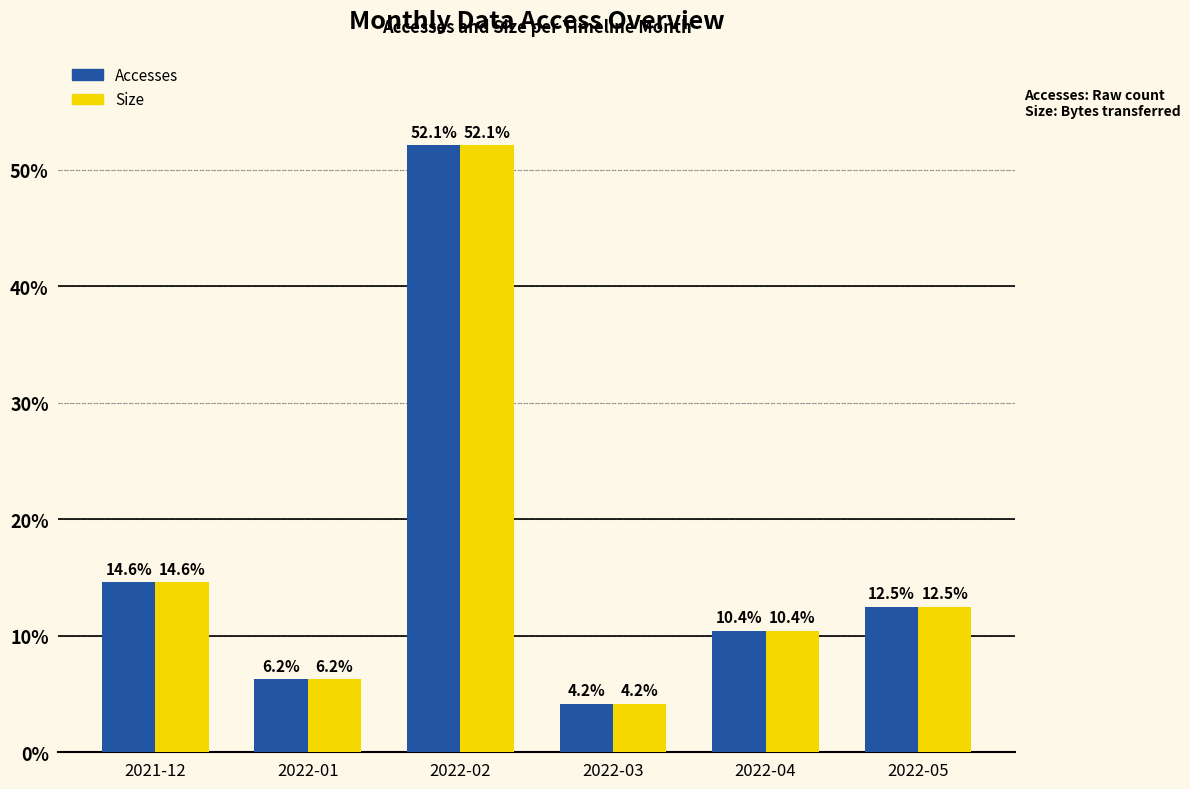

What are all the series names shown in the legend?

Accesses, Size